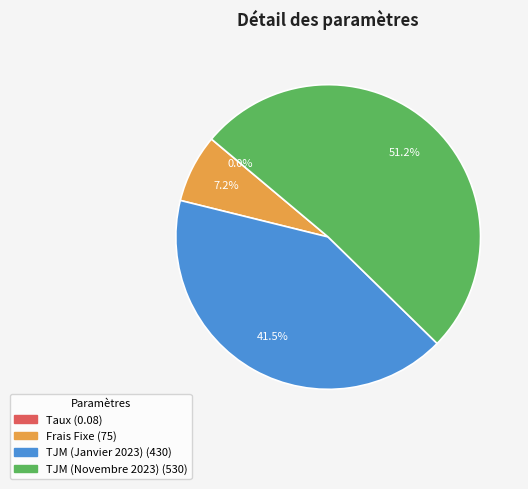

What is the majority slice?

TJM (Novembre 2023)